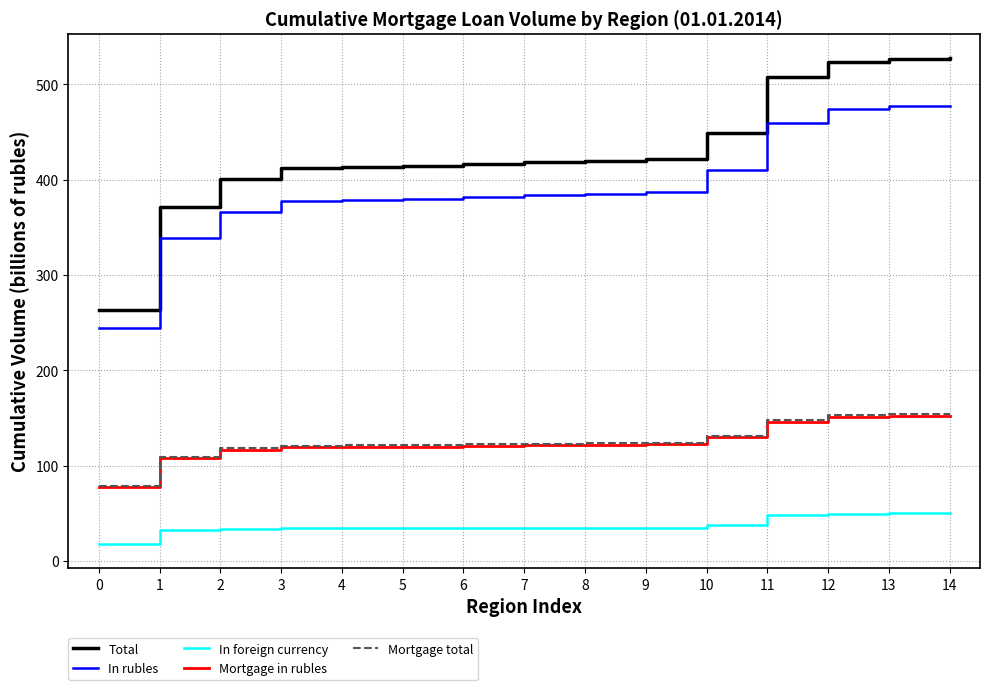

True or false: Mortgage in rubles and Total cross at least once.

False